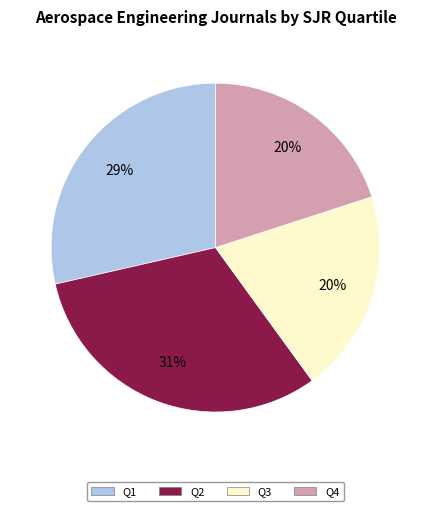

To the nearest percent, what percentage of the pie is Q2?

31%